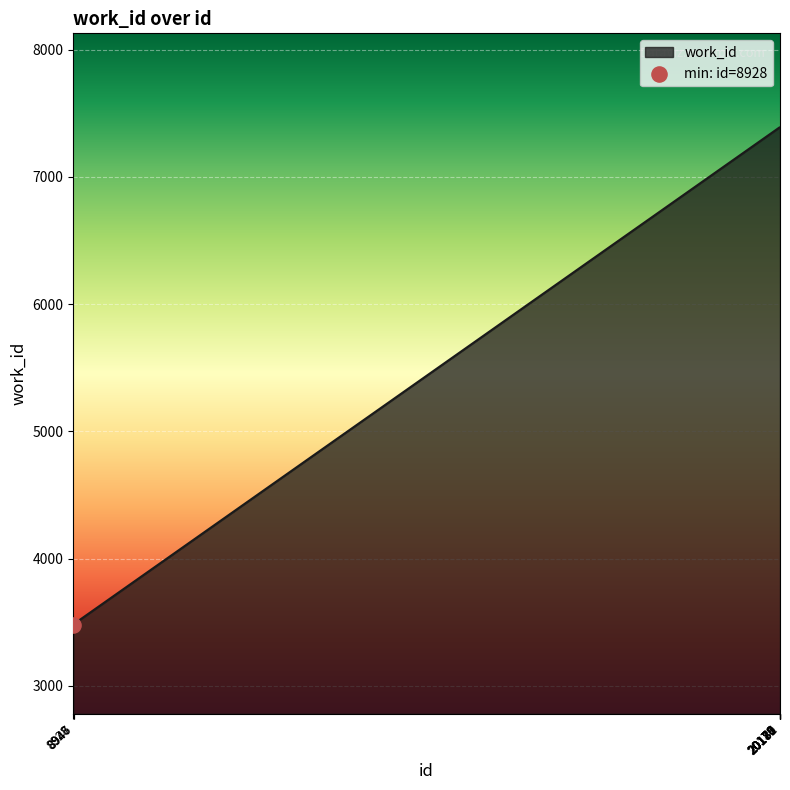

Approximately how many times larger is the value at 20179 compared to 8946?

2.1